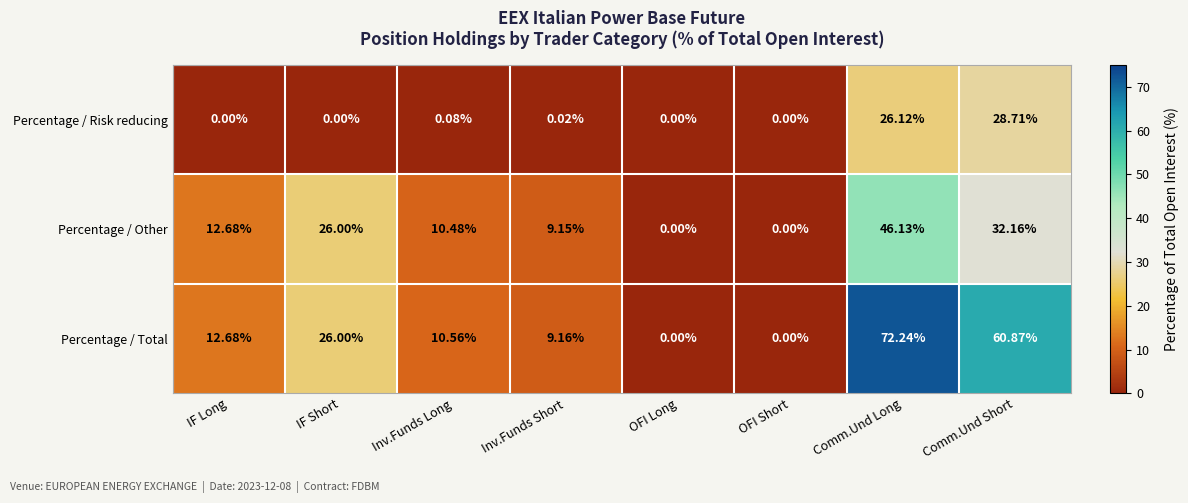

At which label does Percentage / Other first exceed 12?

IF Long